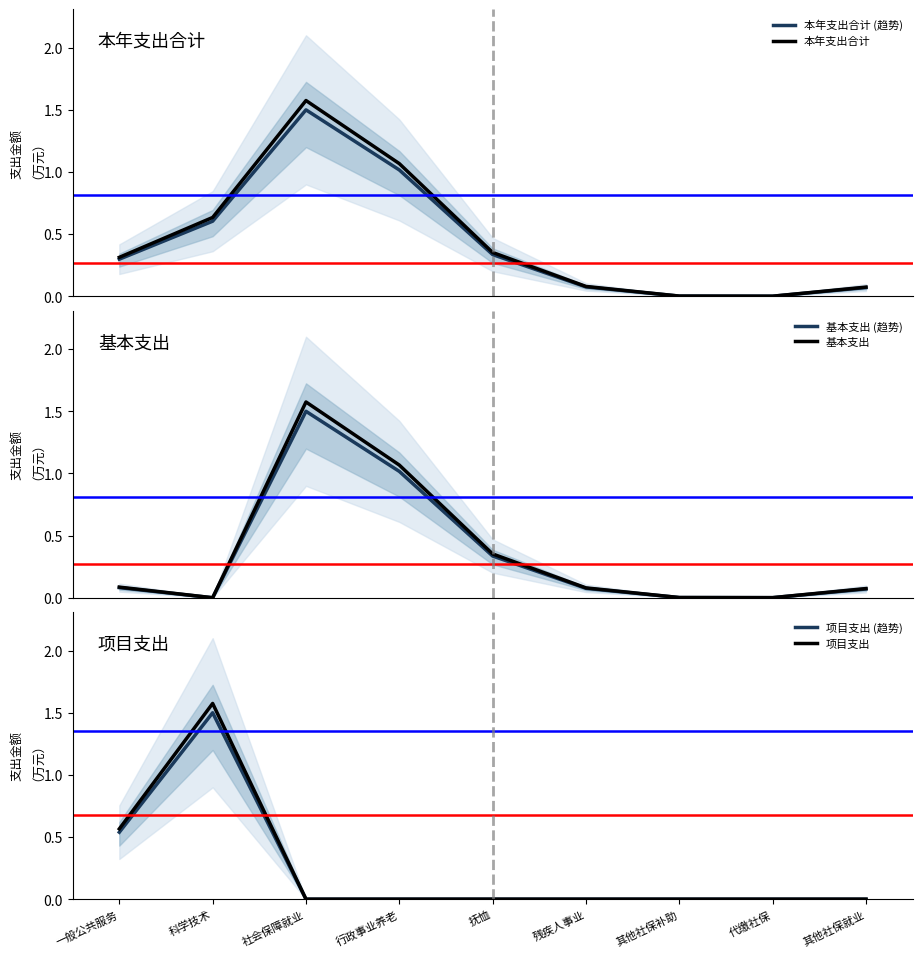

True or false: 项目支出 and 基本支出 (趋势) cross at least once.

True